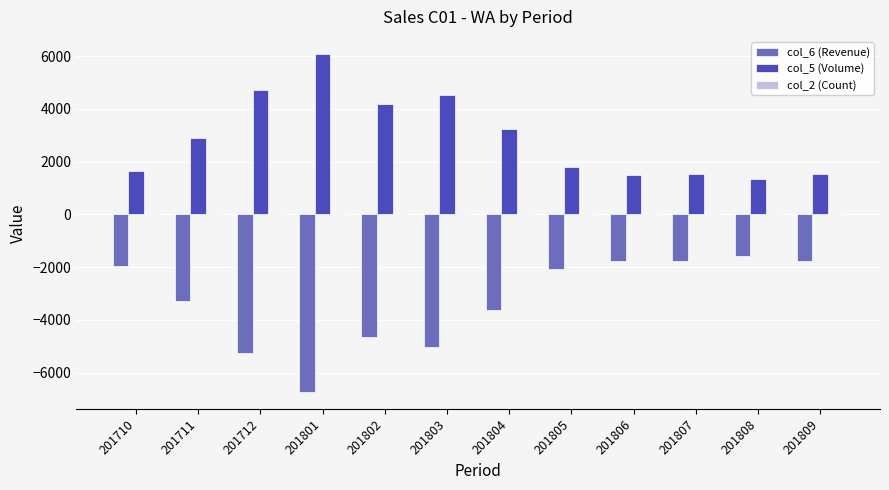

What is the sum of all col_6 (Revenue) values?

-39512.5